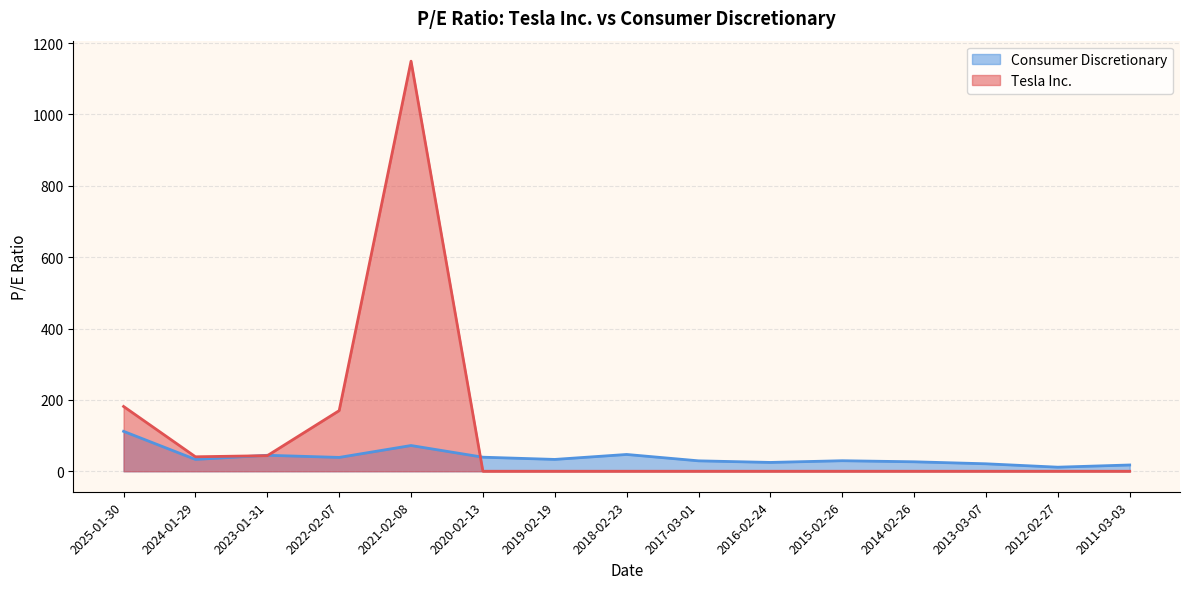

True or false: Tesla Inc. and Consumer Discretionary cross at least once.

True